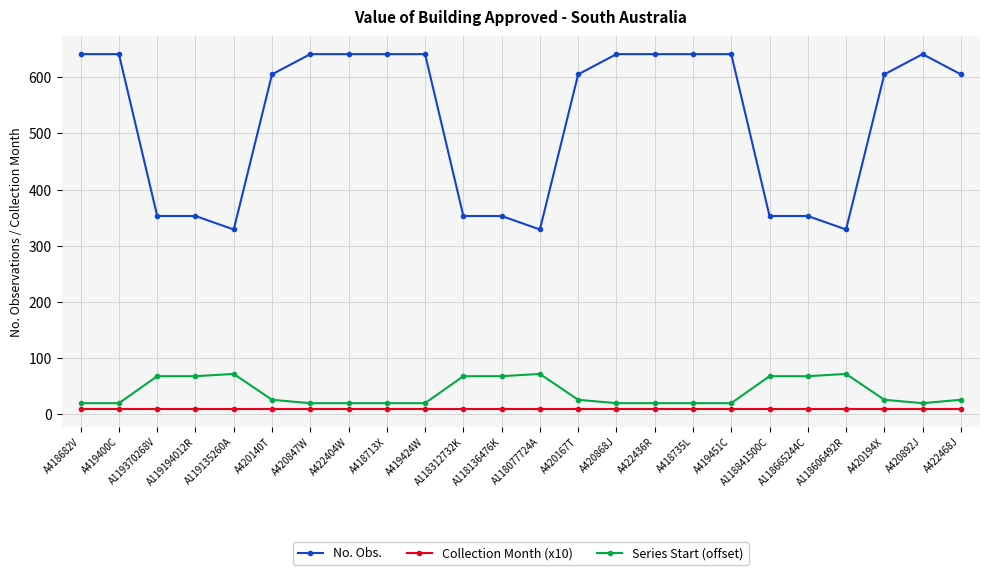

What is the sum of all Series Start (offset) values?

948